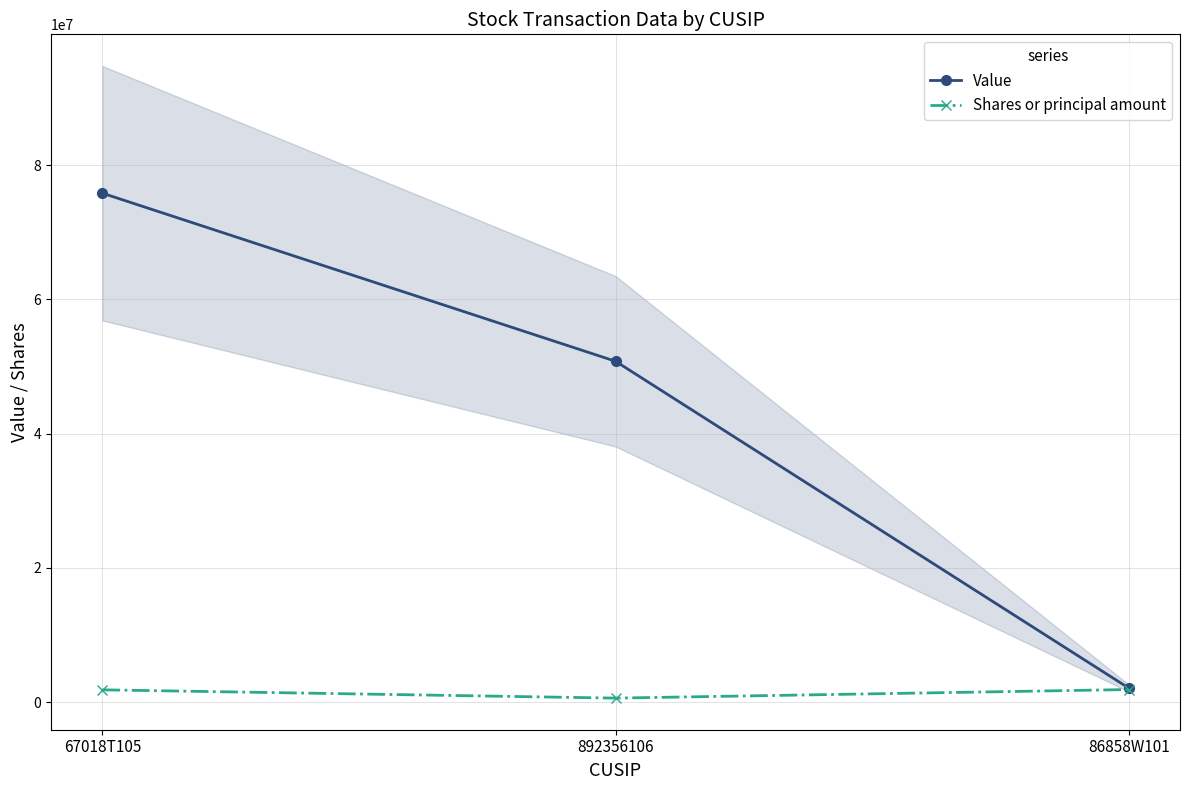

Rank the series at 892356106 from lowest to highest value.

Shares or principal amount, Value